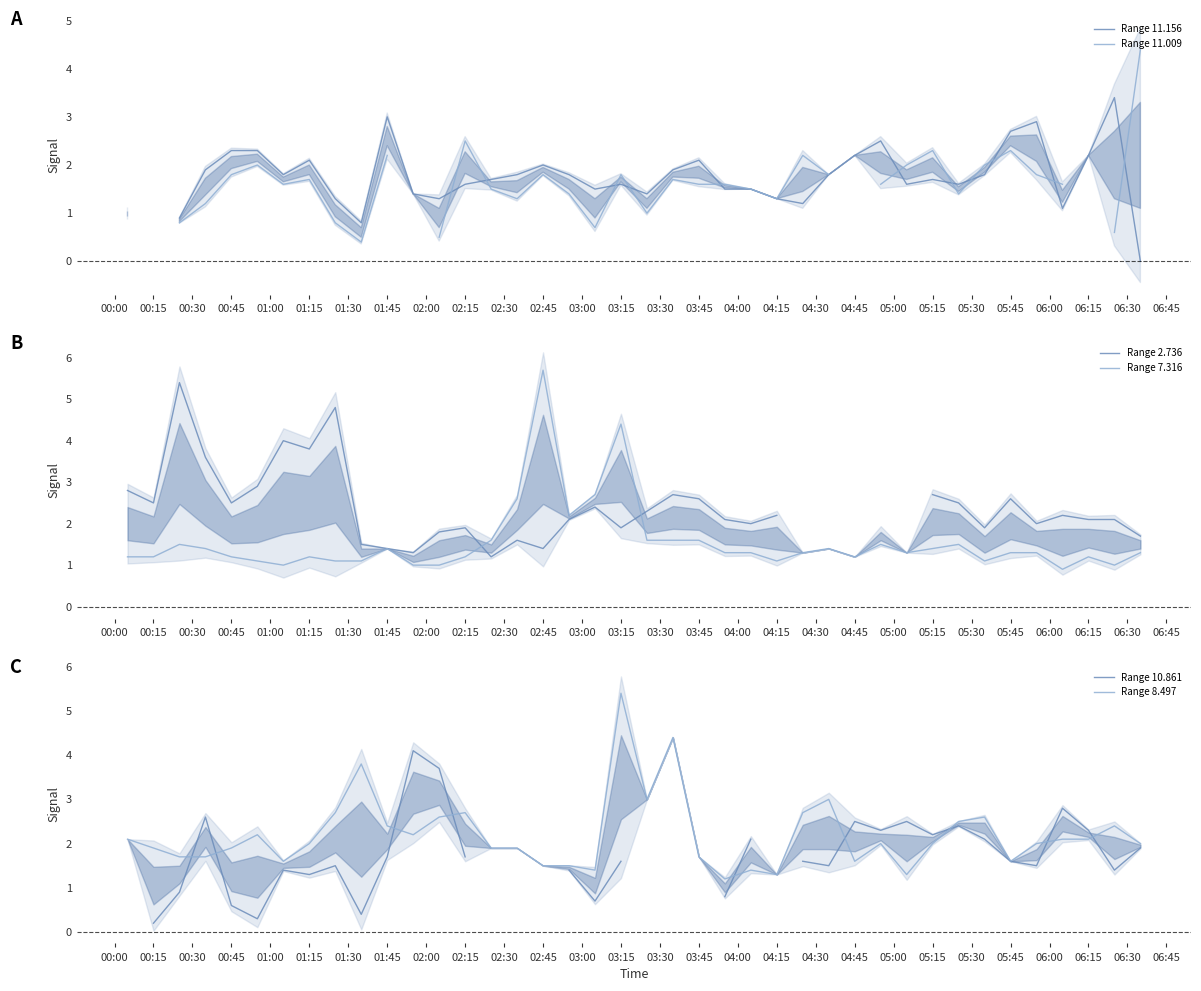

What is the minimum value for Range 7.316?

0.9